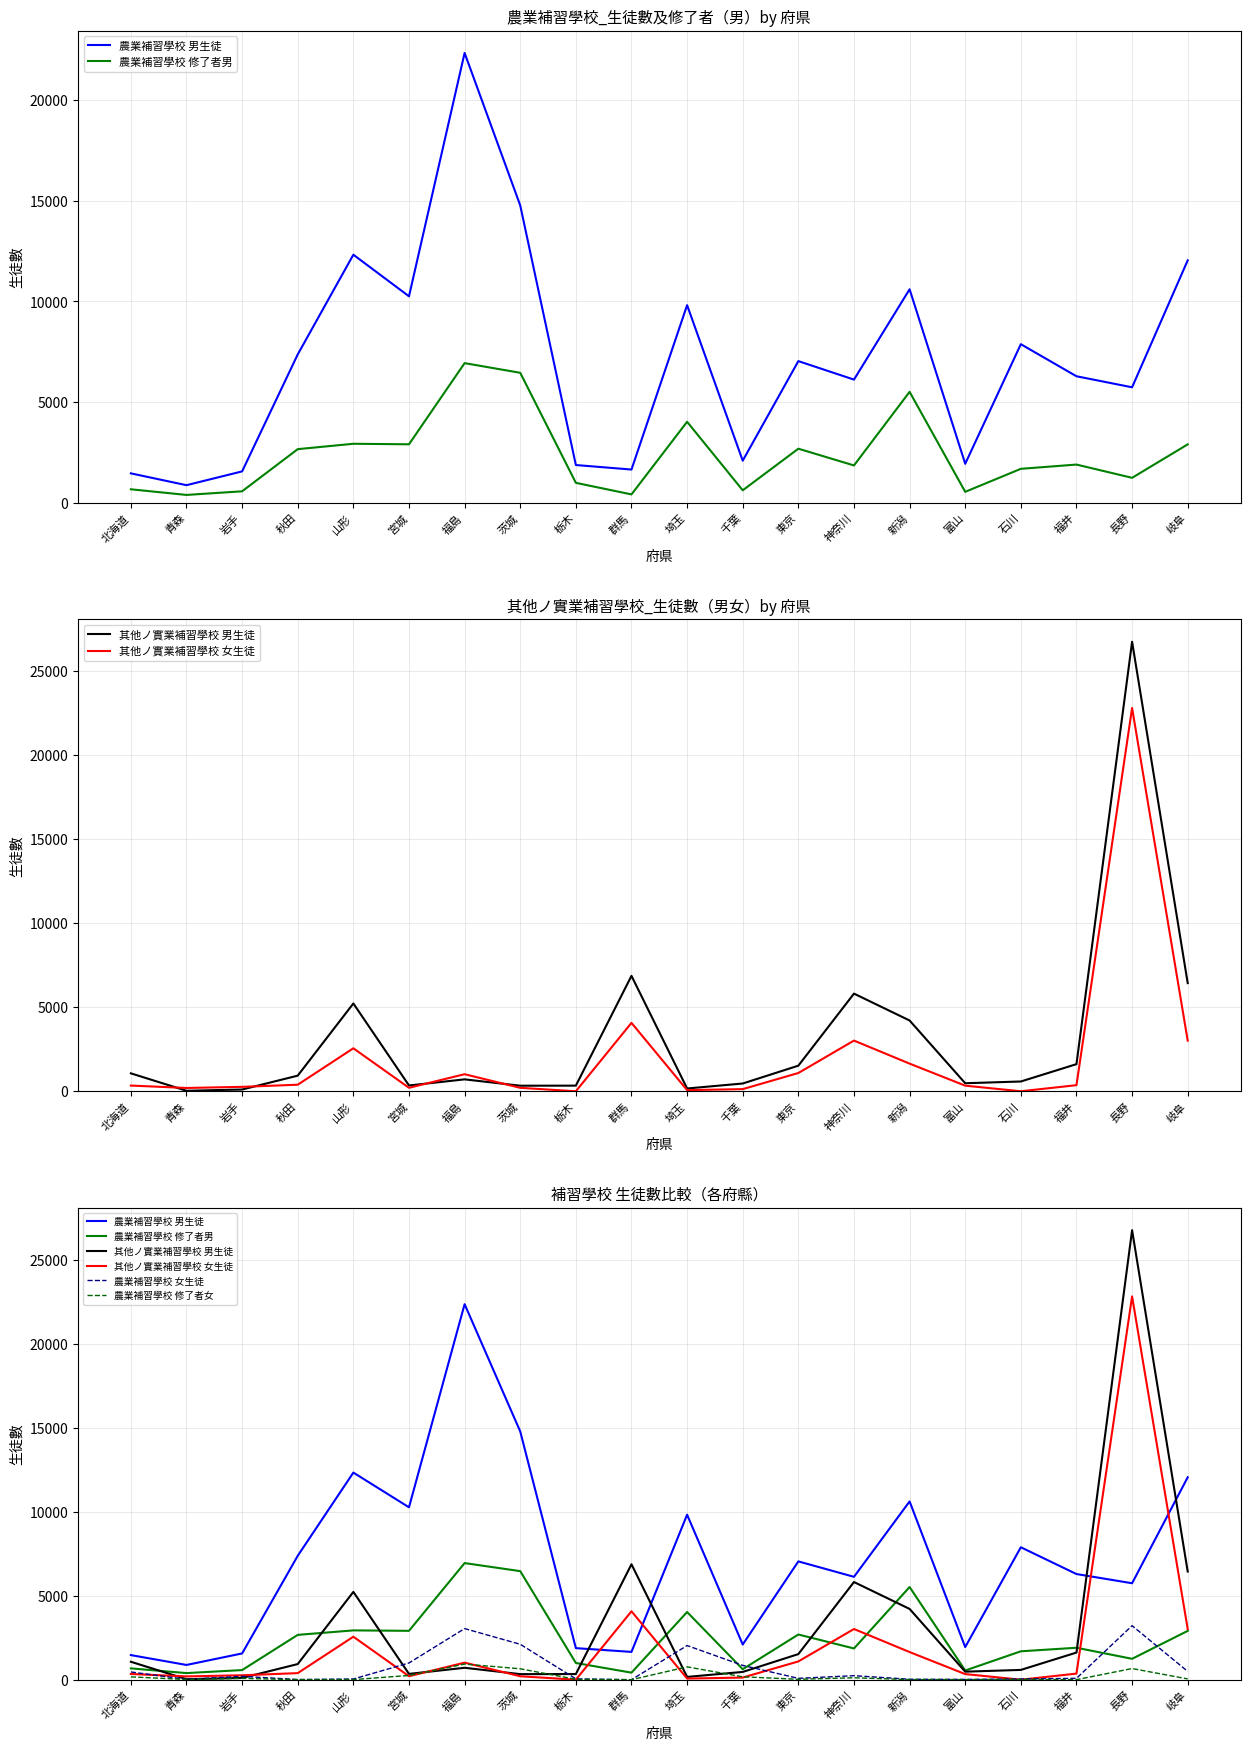

True or false: 農業補習學校 修了者女 and 其他ノ實業補習學校 男生徒 intersect in this chart.

True